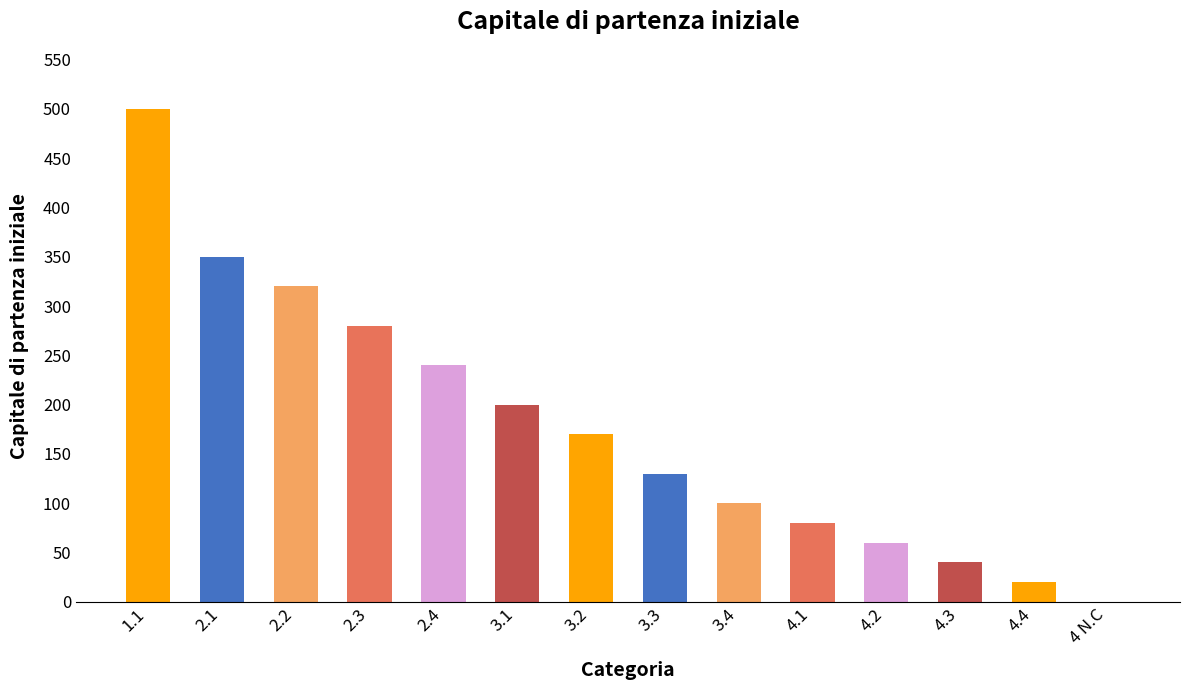

Is it true that the value at 1.1 is 137?

False